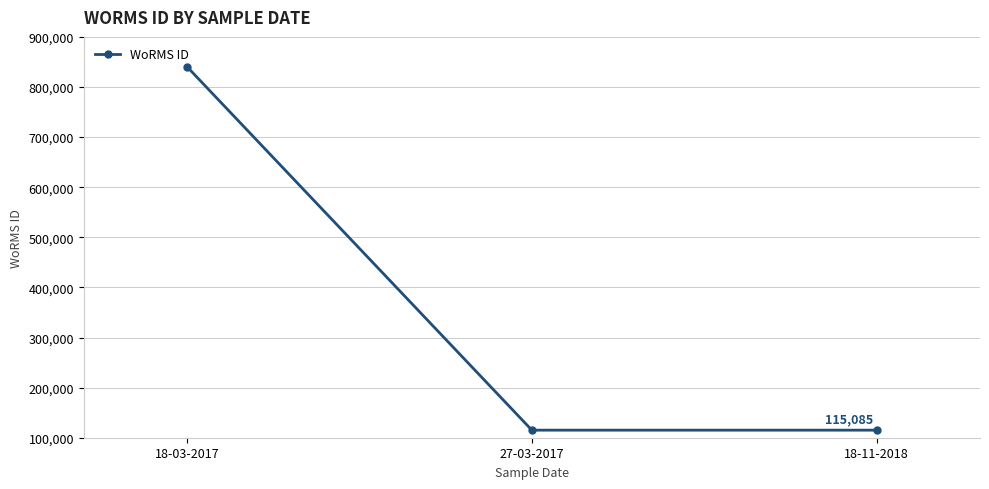

Is it true that the value at 18-03-2017 is 1132877?

False